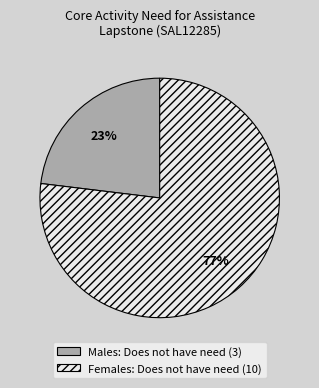

True or false: Females: Does not have need (10) accounts for 63% of the total.

False